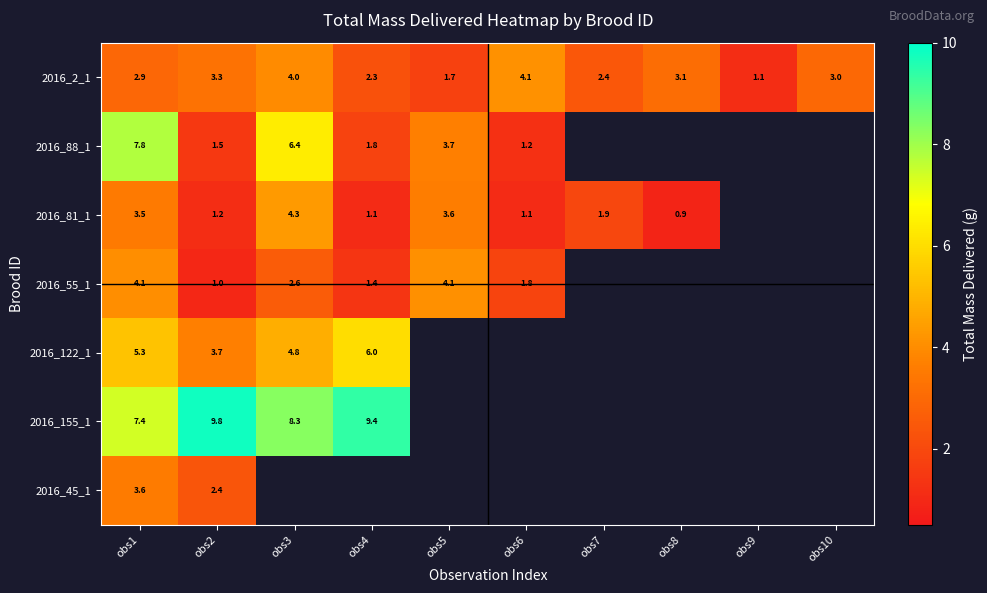

What is the sum of all 2016_2_1 values?

27.9